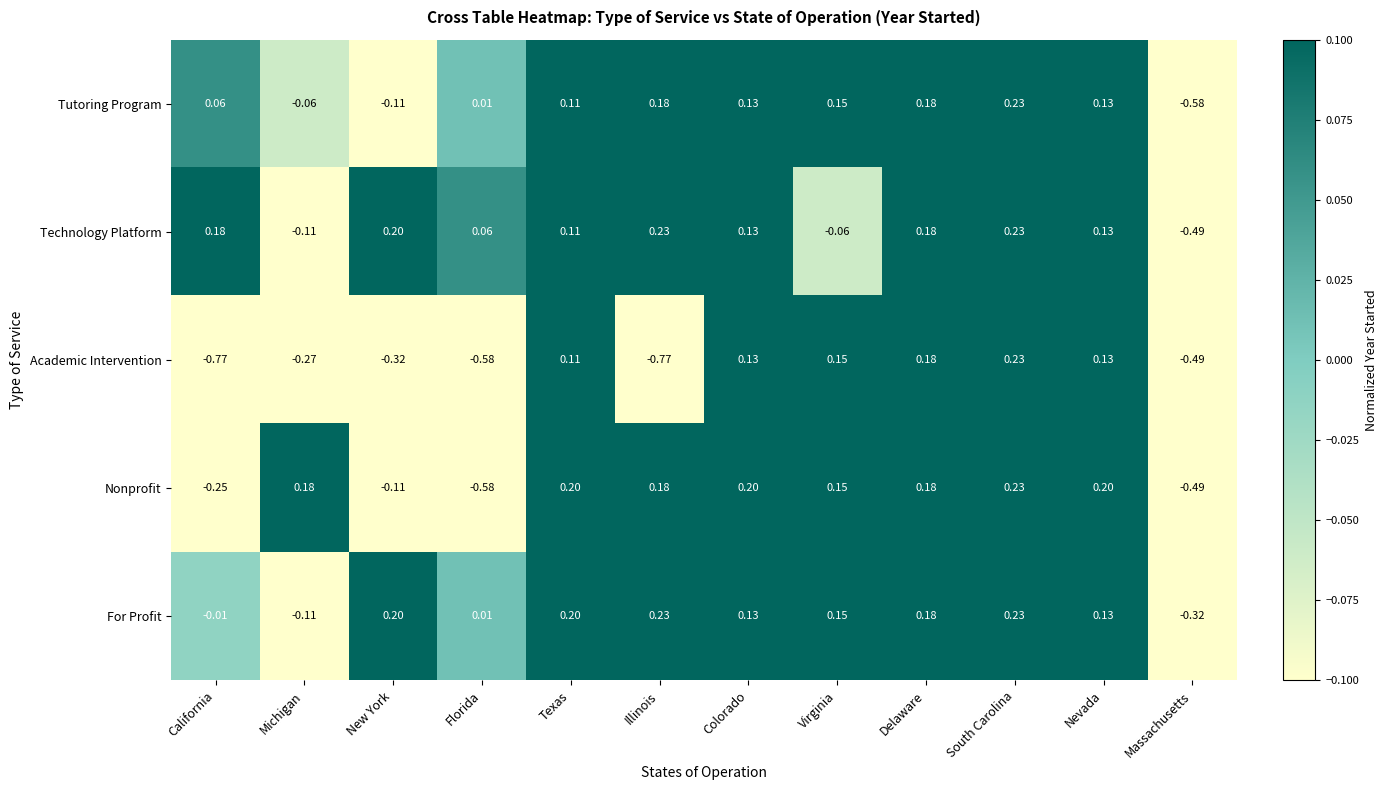

Where is Nonprofit nearest to the value 0?

New York